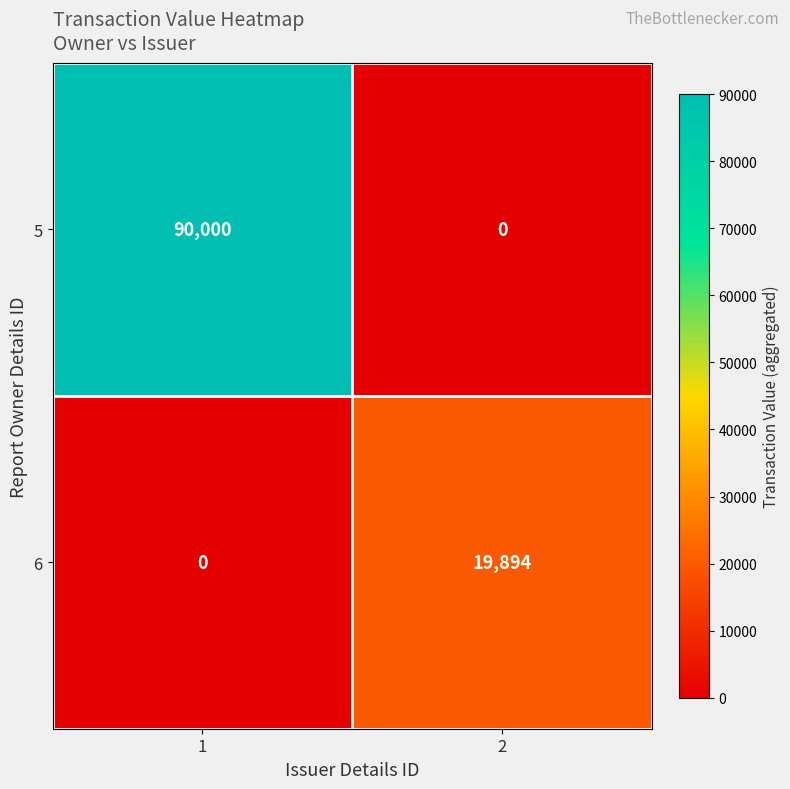

Reading left to right, what are all the values shown in this chart?

5: 1=90000	2=0
6: 1=0	2=19894